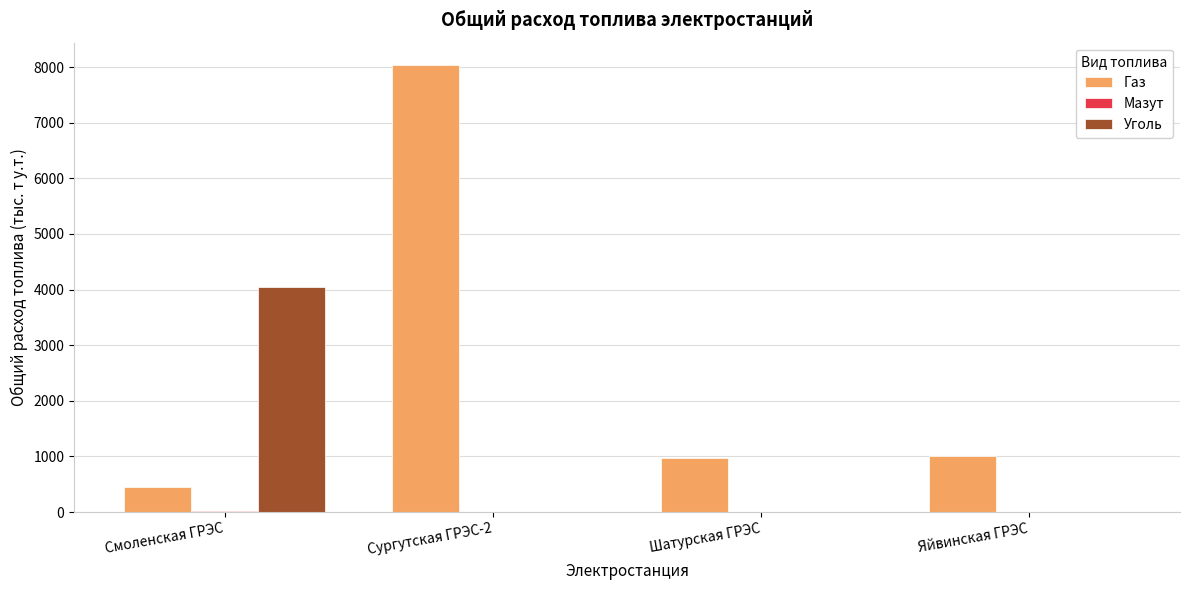

How many values in the Уголь series exceed 7?

2